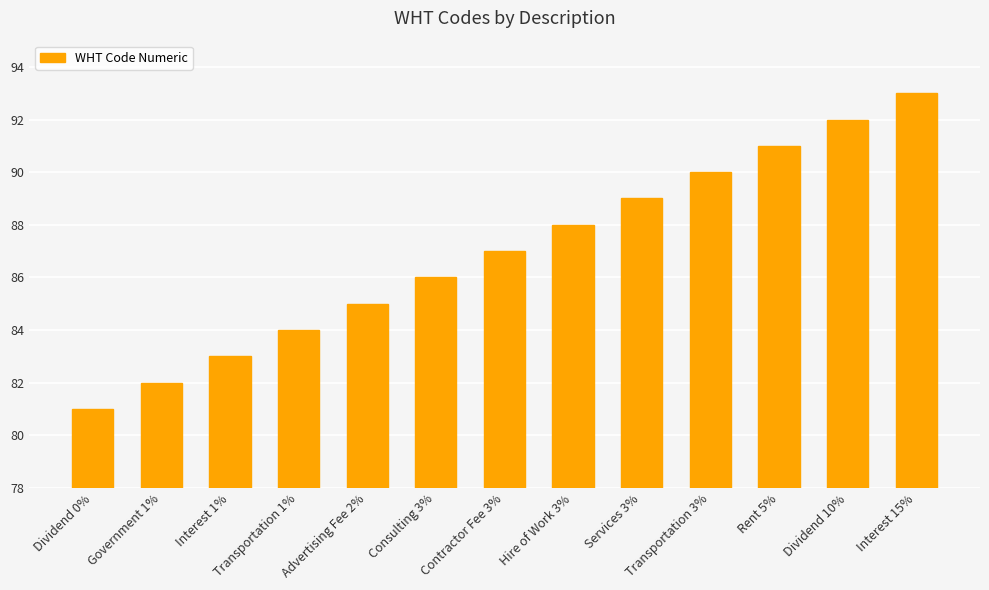

Is it true that the value at Rent 5% is 123?

False